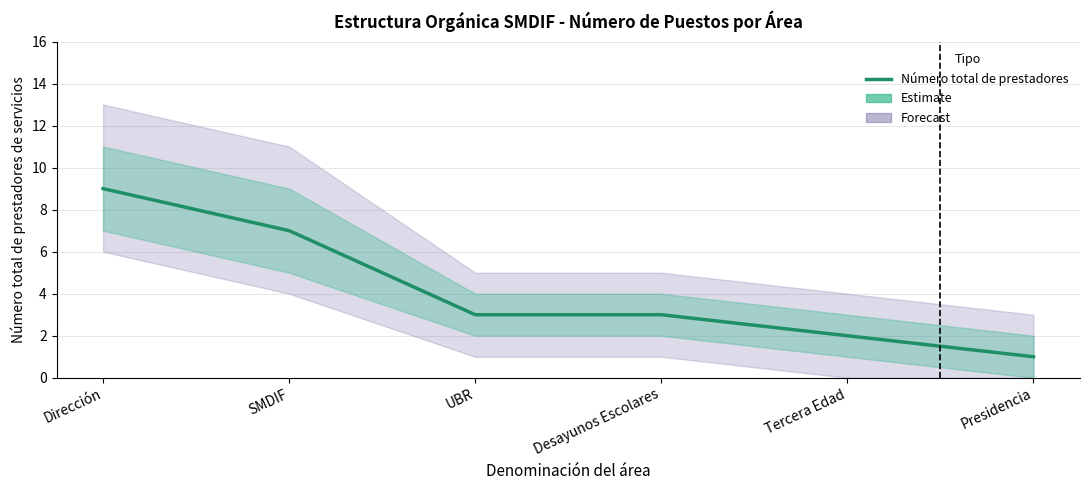

Is it true that the value at Desayunos Escolares is 3?

True